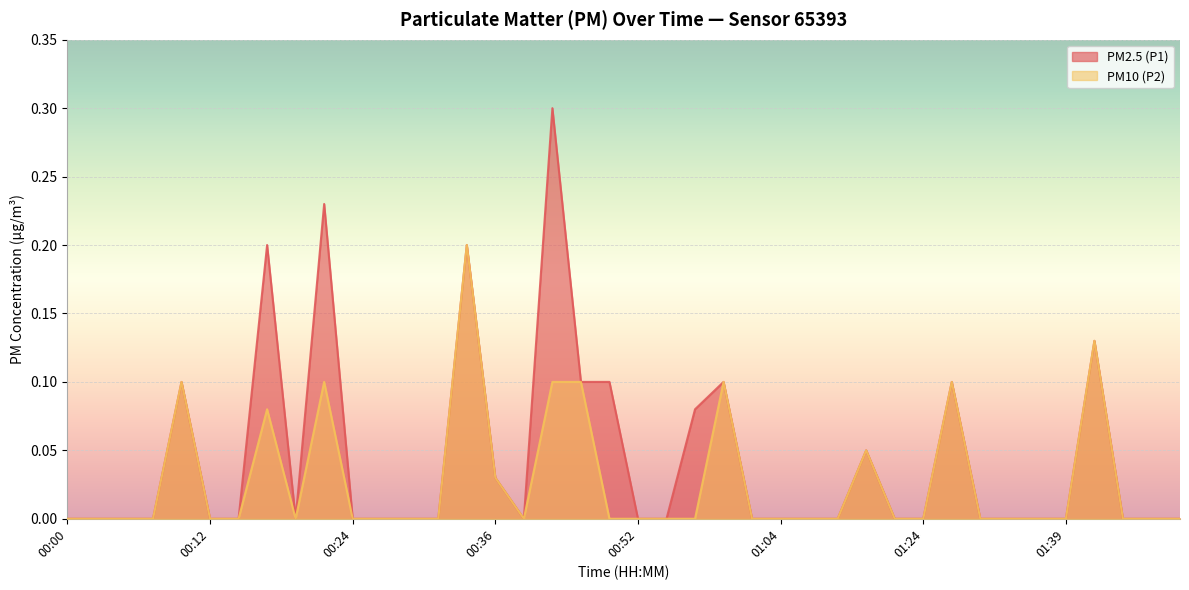

Between 01:21 and 01:44, which series saw the biggest shift?

PM2.5 (P1)